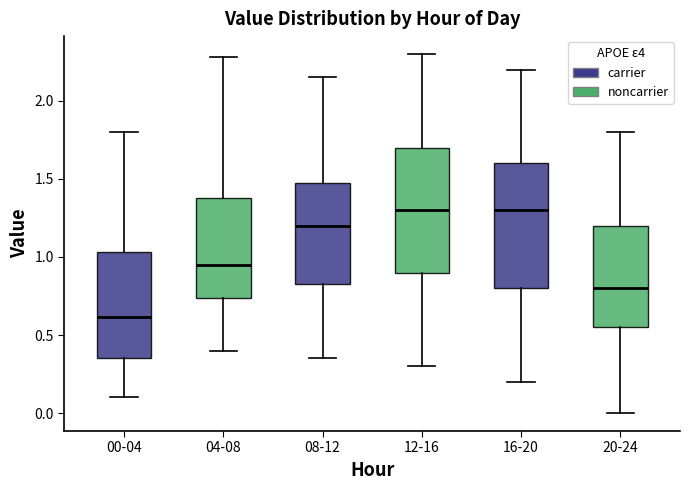

Reading left to right, read every box against the y-axis: the position of its median line, the range the box covers, and the ends of its whiskers. The values are not printed on the chart, so give them approximately, as read against the axis.

00-04: median 0.60, box 0.35 to 1.05, whiskers 0.10 to 1.80
04-08: median 0.95, box 0.75 to 1.40, whiskers 0.40 to 2.30
08-12: median 1.20, box 0.85 to 1.50, whiskers 0.35 to 2.15
12-16: median 1.30, box 0.90 to 1.70, whiskers 0.30 to 2.30
16-20: median 1.30, box 0.80 to 1.60, whiskers 0.20 to 2.20
20-24: median 0.80, box 0.55 to 1.20, whiskers 0.00 to 1.80